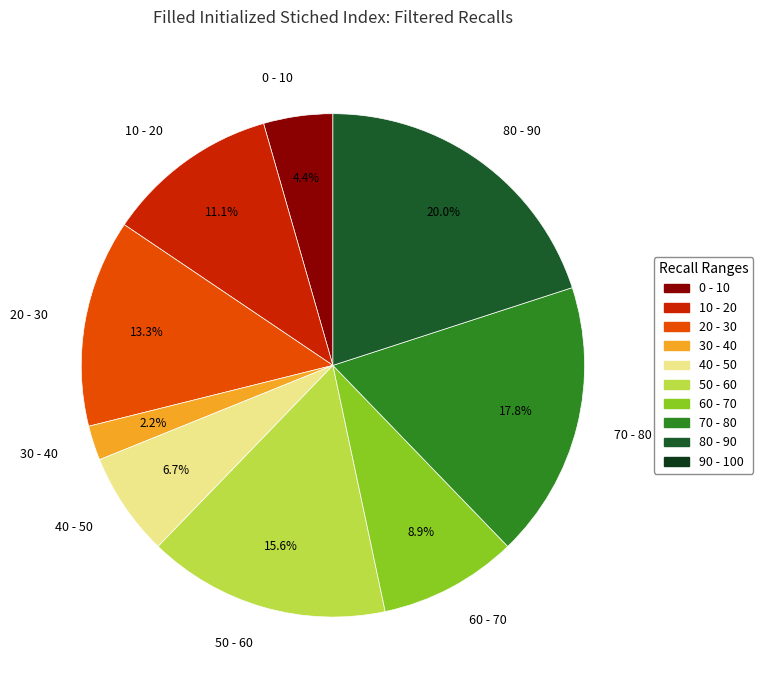

What is the total percentage of 50 - 60 and 20 - 30?

28.9%